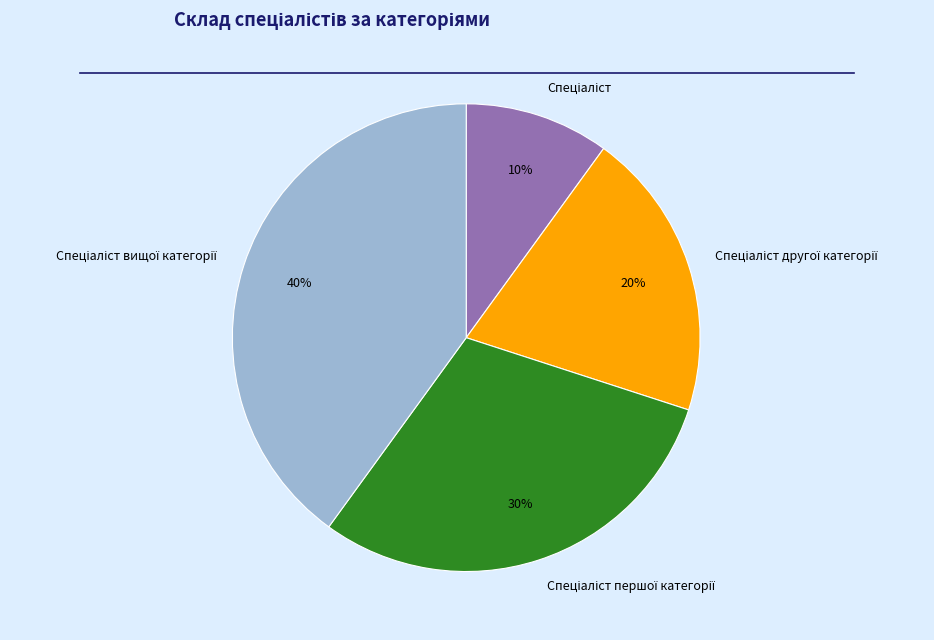

Is there a majority slice in this chart?

No